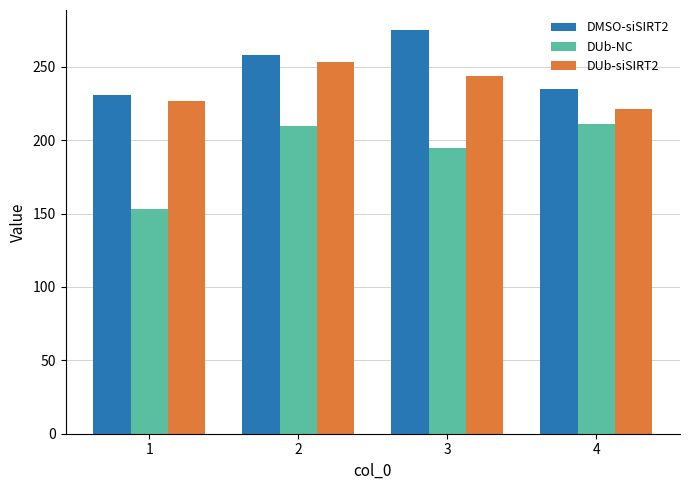

What is the spread (max minus min) of values at 2?

48